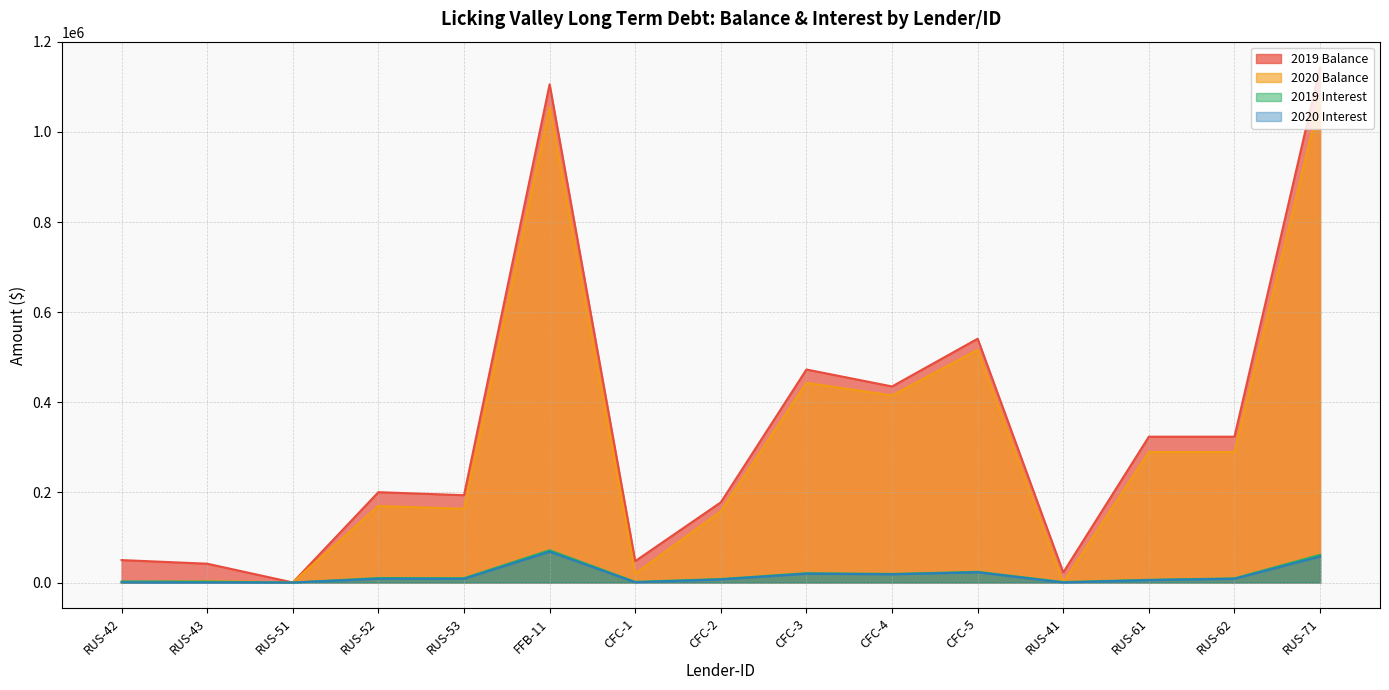

Is the value of 2019 Balance at CFC-3 greater than the value of 2020 Balance at RUS-71?

No